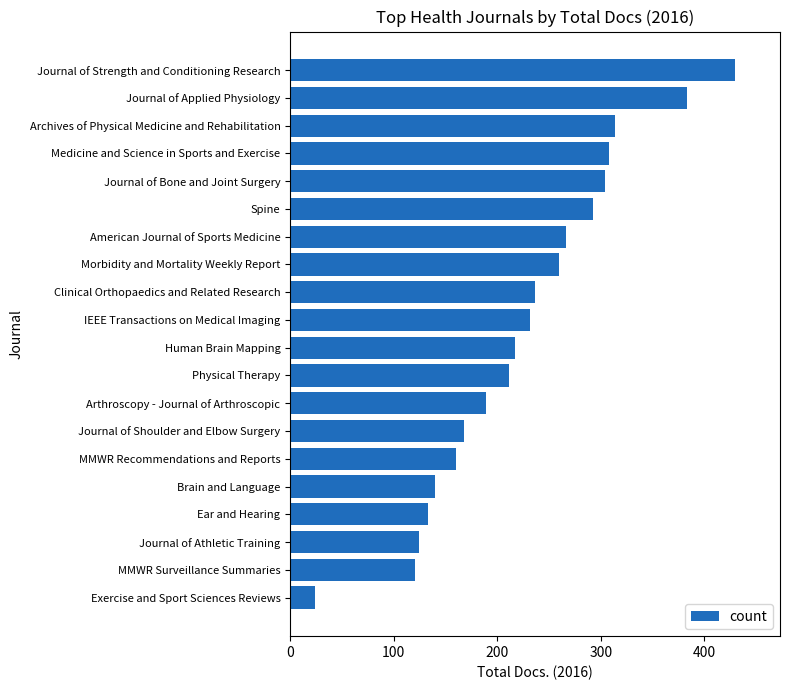

How many bars are there in total?

20